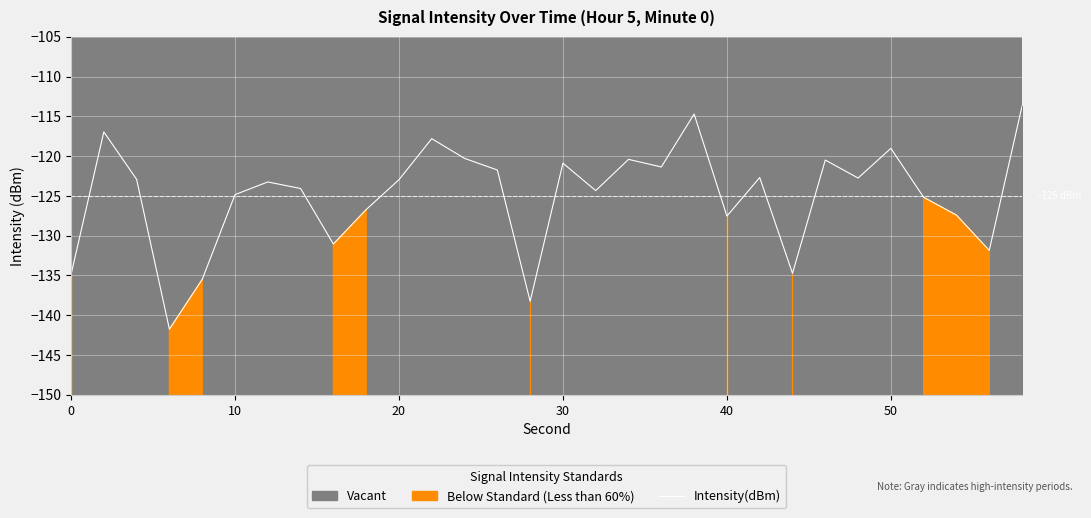

How many values are below -122?

19